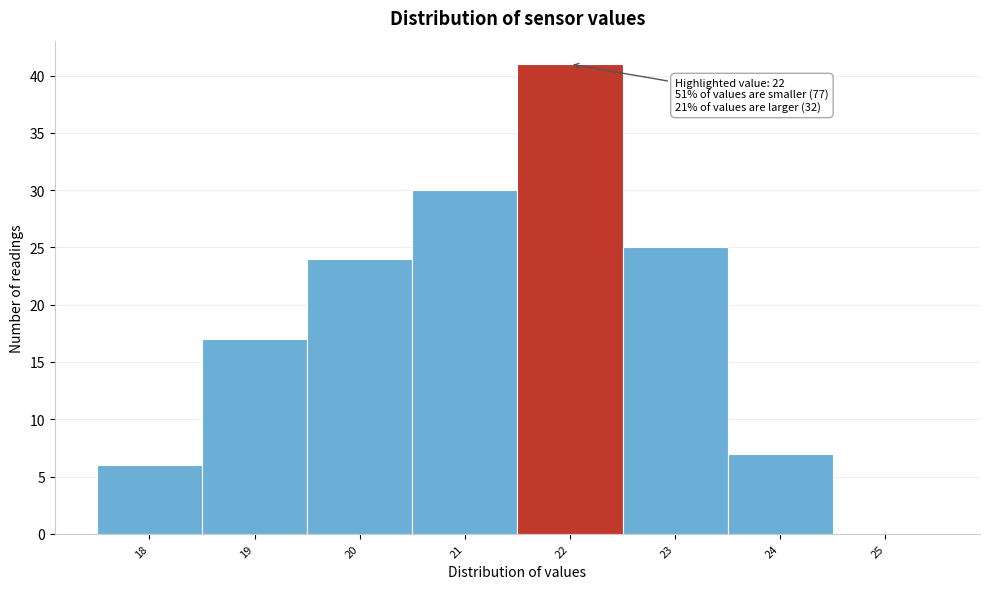

Reading left to right, extract all data points from this chart.

18=6	19=17	20=24	21=30	22=41	23=25	24=7	25=0